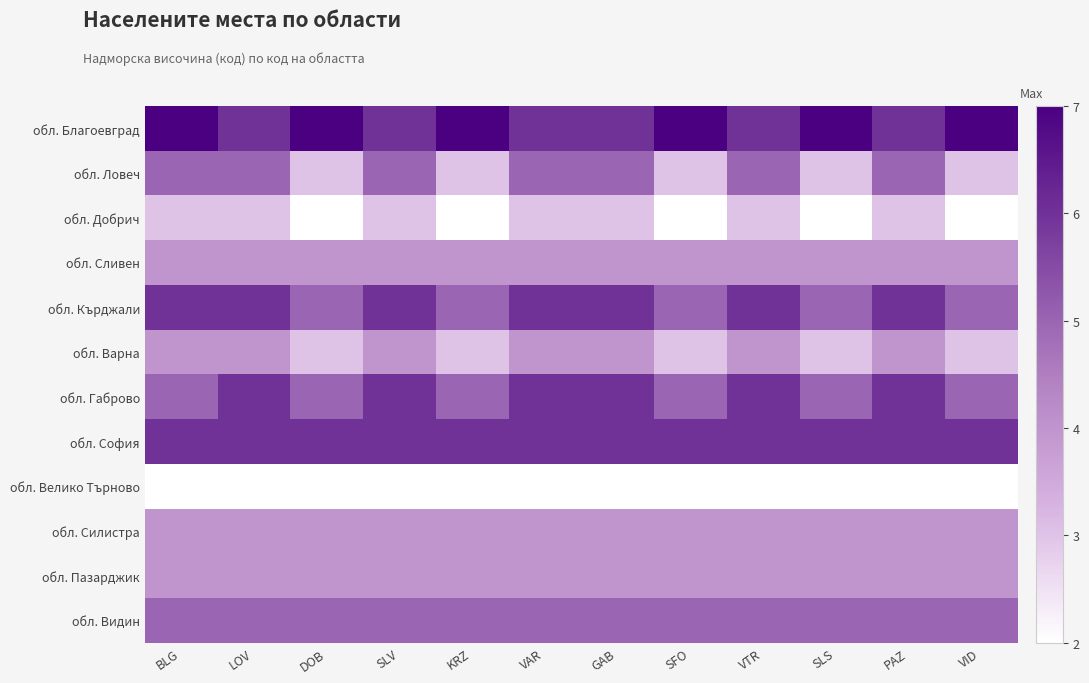

List the series in order of their peak value, lowest first.

обл. Велико Търново, обл. Добрич, обл. Сливен, обл. Варна, обл. Силистра, обл. Пазарджик, обл. Ловеч, обл. Видин, обл. Кърджали, обл. Габрово, обл. София, обл. Благоевград